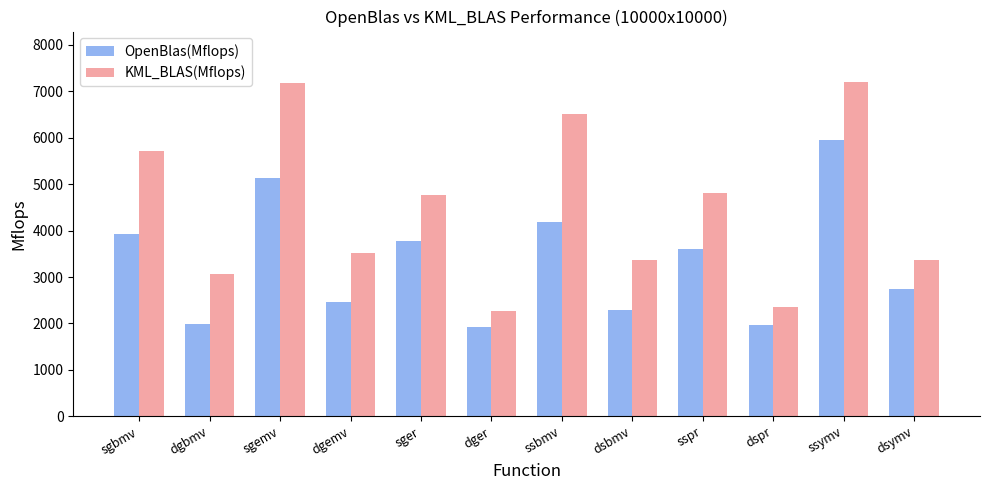

What is the value of the KML_BLAS(Mflops) bar at the 7th from the left?

6503.9